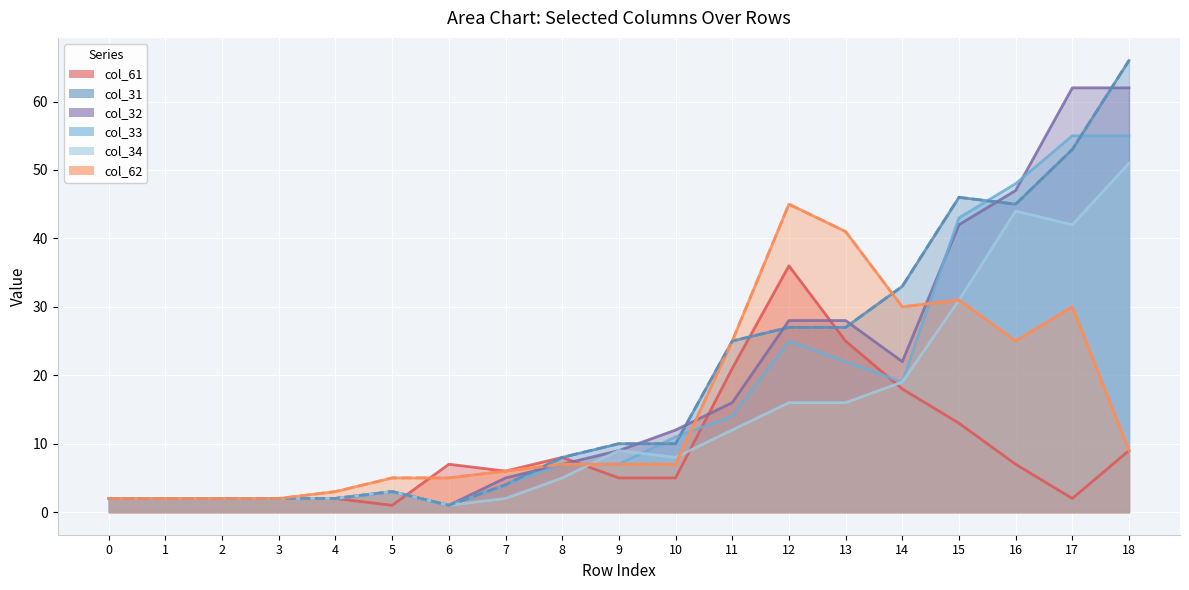

At which category does col_61 reach its first local valley?

5